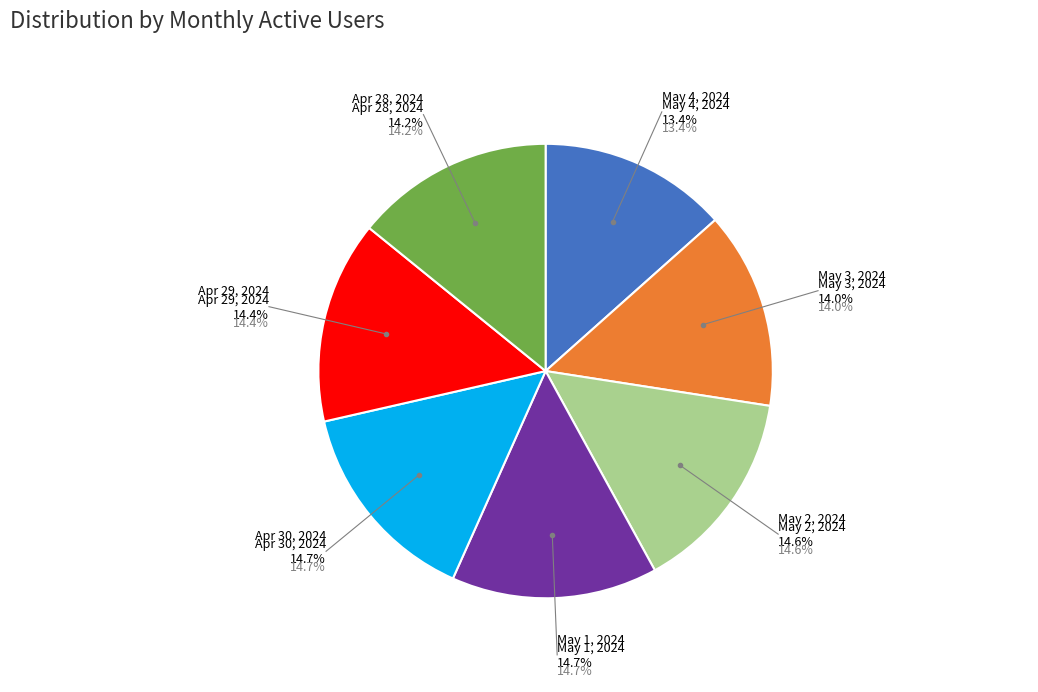

To the nearest percent, what portion does 2024-04-29 represent?

14%